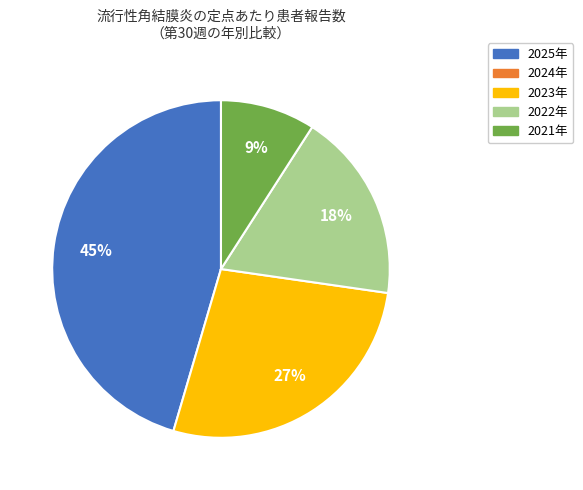

How many segments does this pie chart have?

4